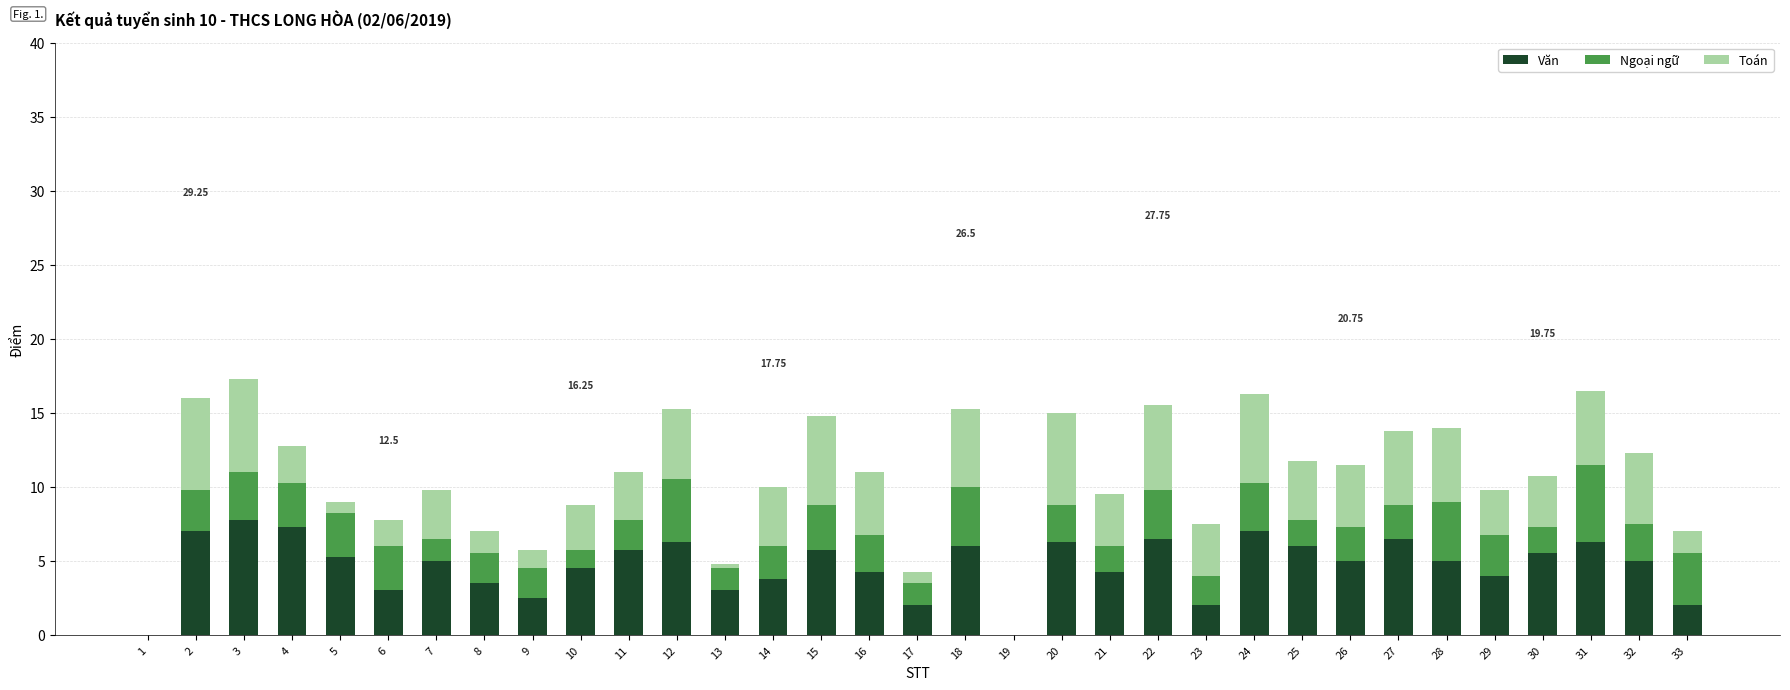

What is the total value across all series at 6?

7.8